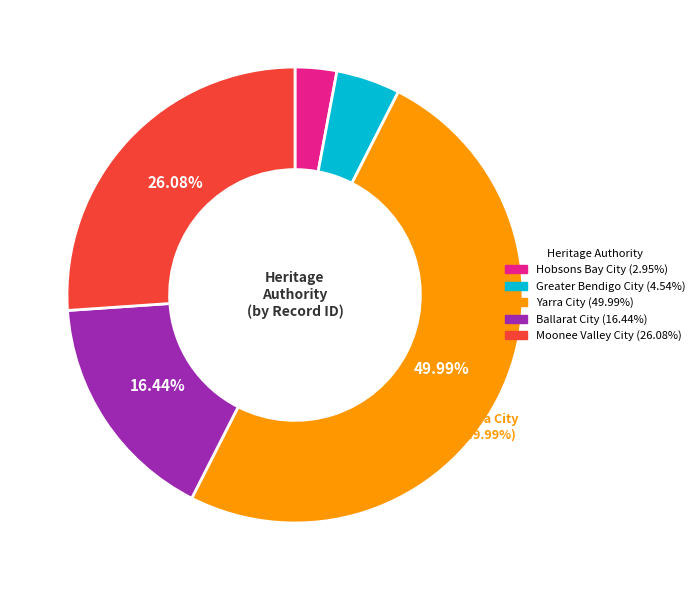

Between Ballarat City and Greater Bendigo City, which is larger?

Ballarat City